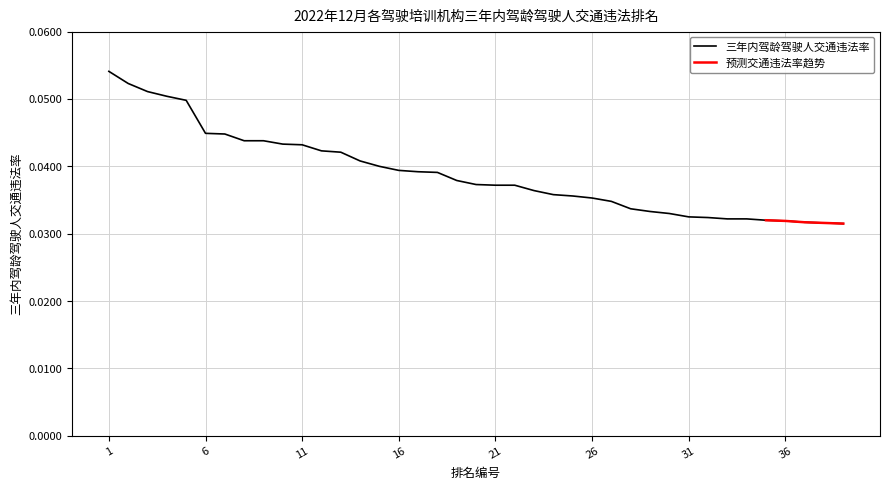

Reading right to left, list all the values displayed in this chart.

0.0	0.0	0.0	0.0	0.0	0.0	0.0	0.0	0.0	0.0	0.0	0.0	0.0	0.0	0.0	0.0	0.0	0.0	0.0	0.0	0.0	0.0	0.0	0.0	0.0	0.0	0.0	0.0	0.0	0.0	0.0	0.0	0.0	0.0	0.0	0.1	0.1	0.1	0.1